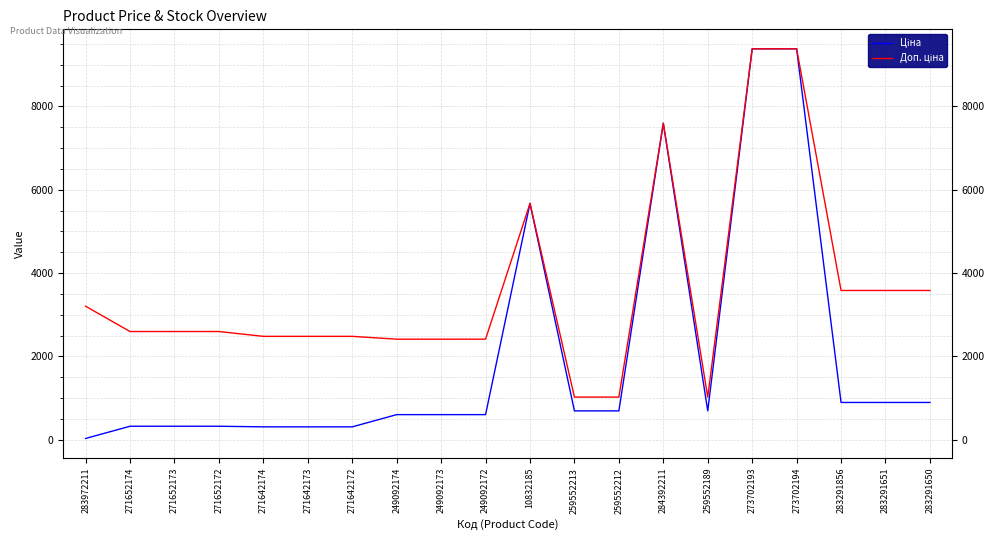

Is this an area chart (filled region under the line)?

No